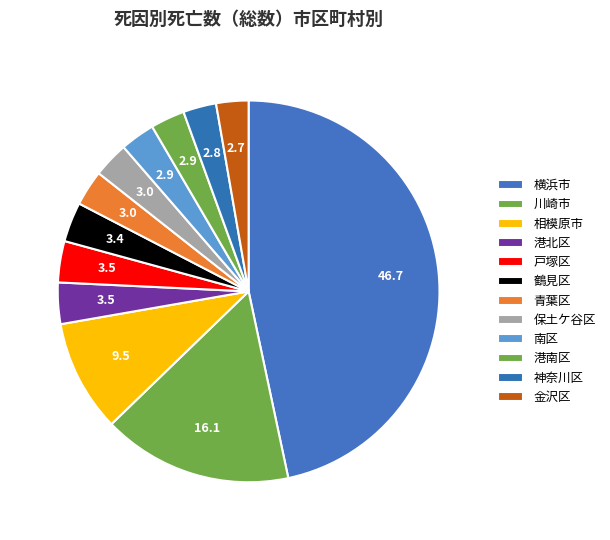

To the nearest percent, what is the average slice percentage?

8%